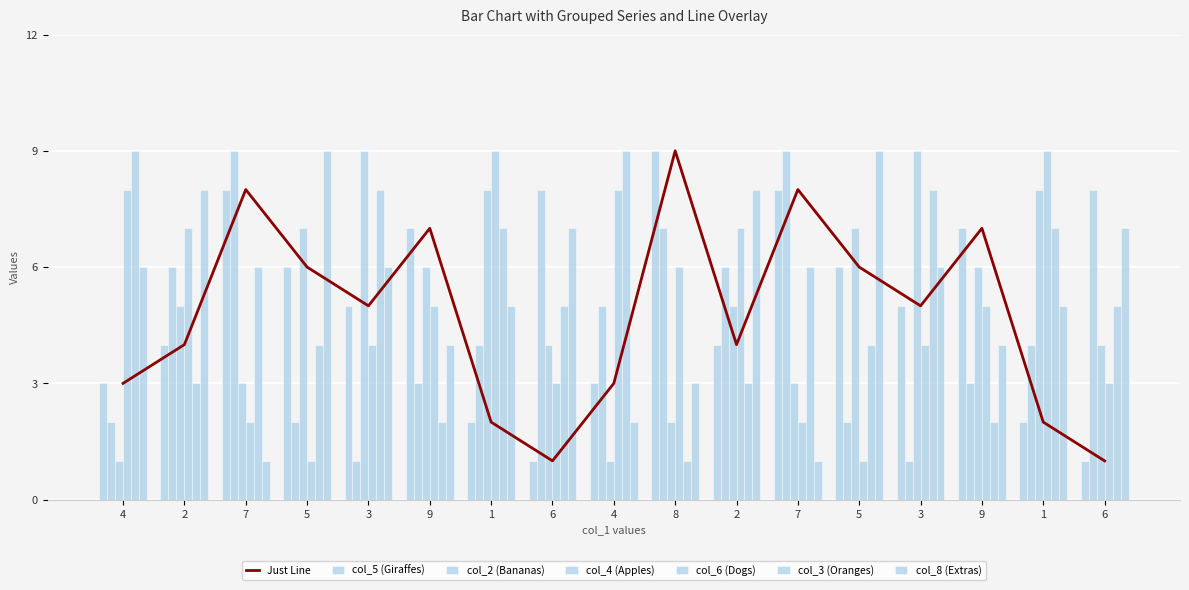

What is the sum of all col_6 values?

84